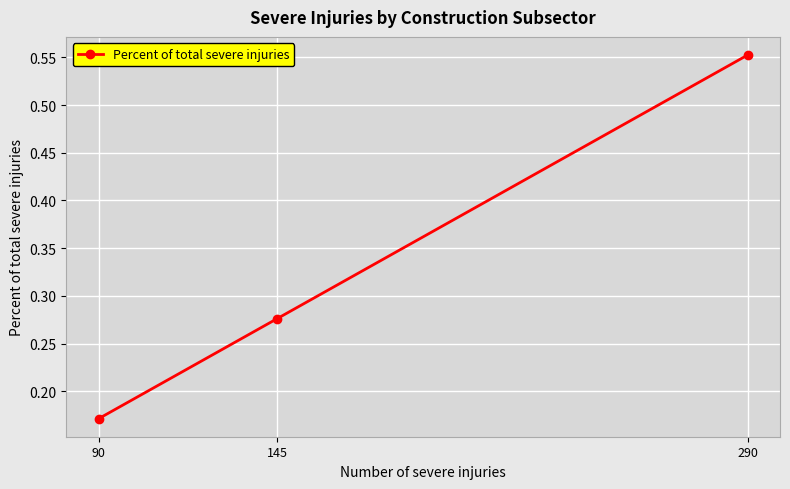

Does the chart have visible grid lines?

Yes